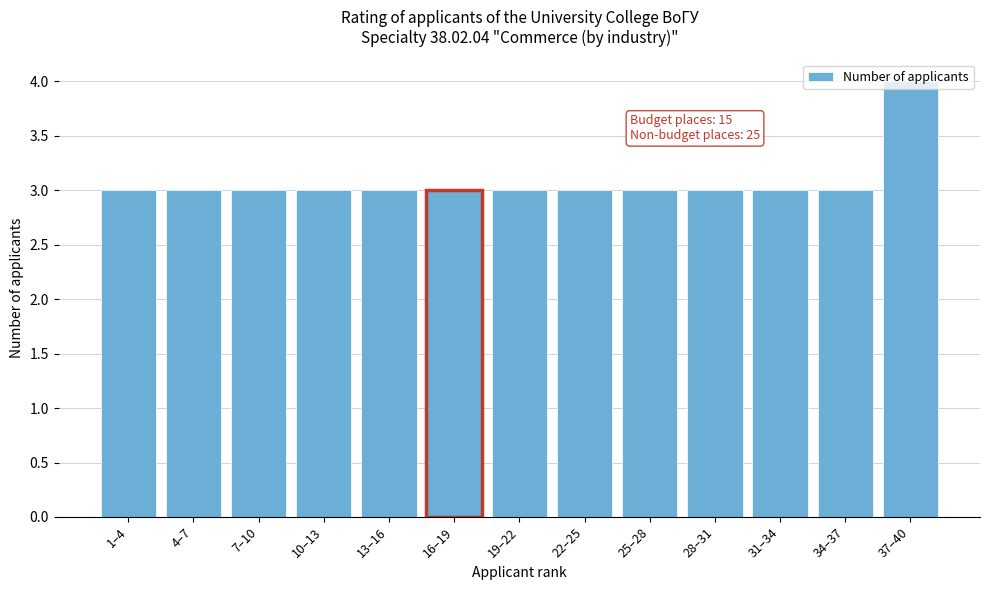

Approximately how many times larger is the value at 7–10 compared to 34–37?

1.0